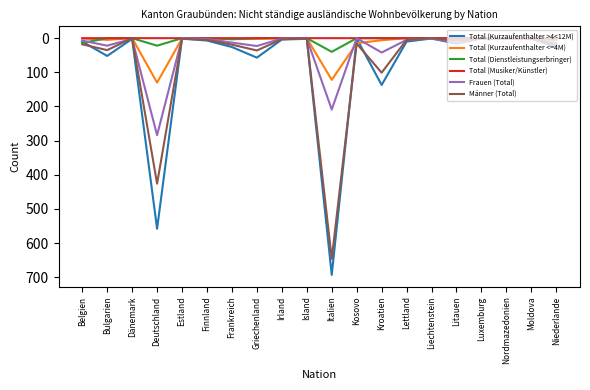

After their last crossing, which series has the higher values: Total (Musiker/Künstler) or Männer (Total)?

Männer (Total)